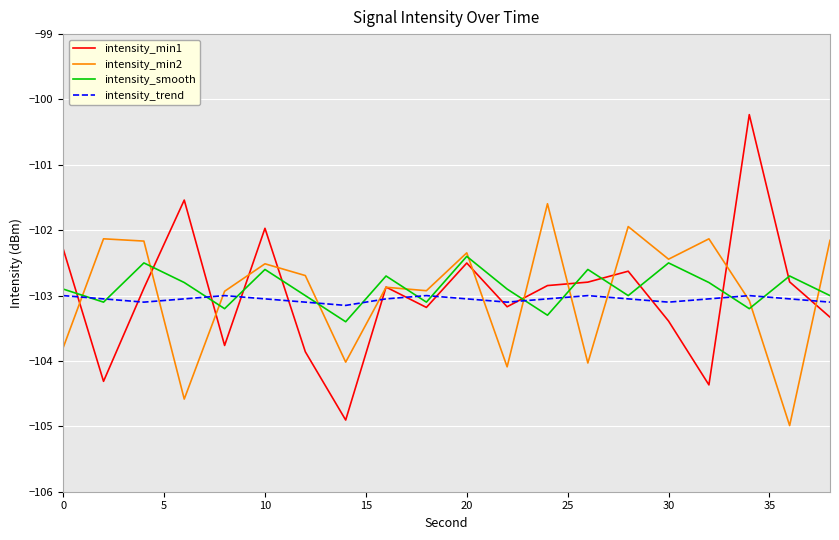

True or false: intensity_trend and intensity_min1 intersect in this chart.

True